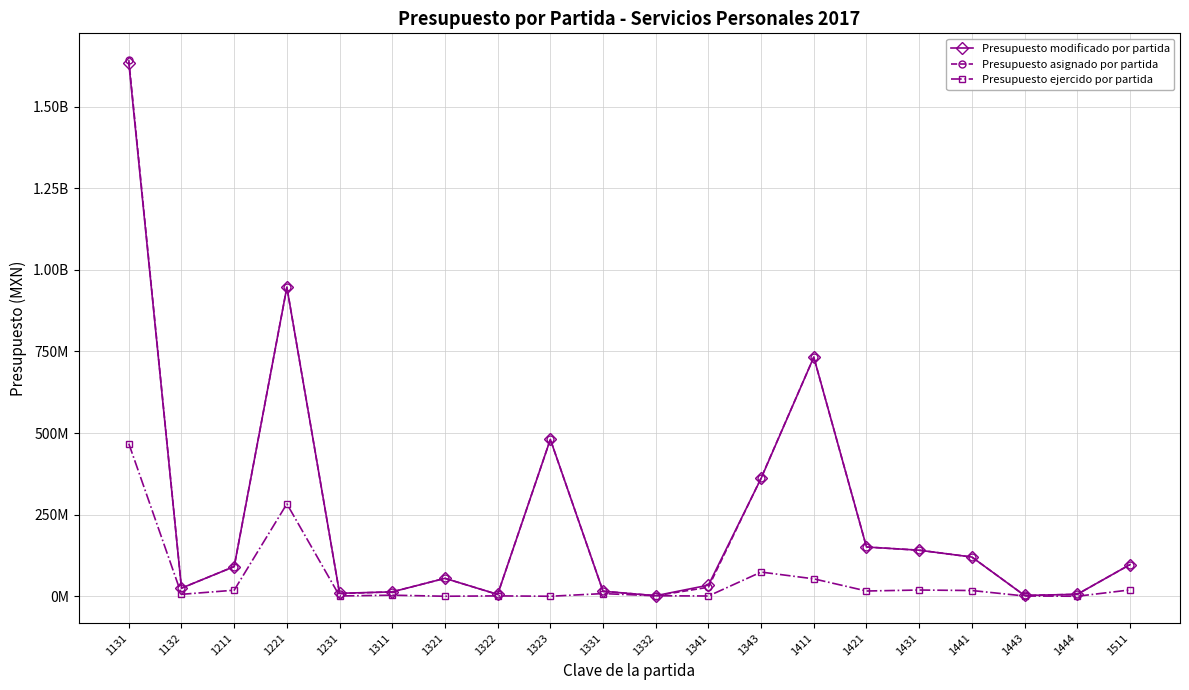

Does the chart have visible grid lines?

Yes